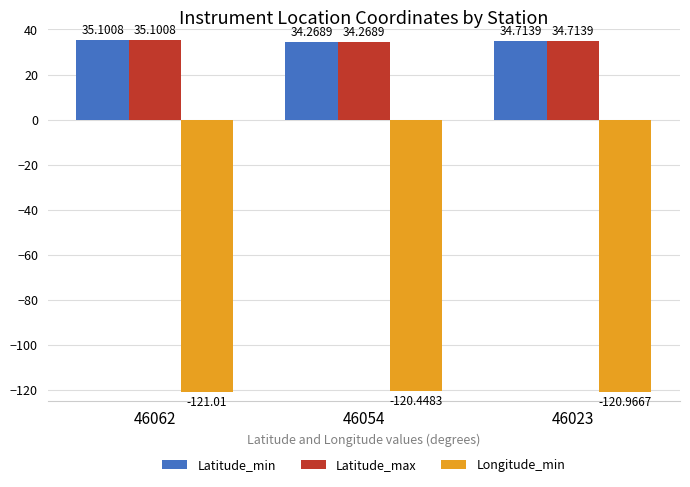

What is the approximate value of Latitude_max at 46023?

34.7